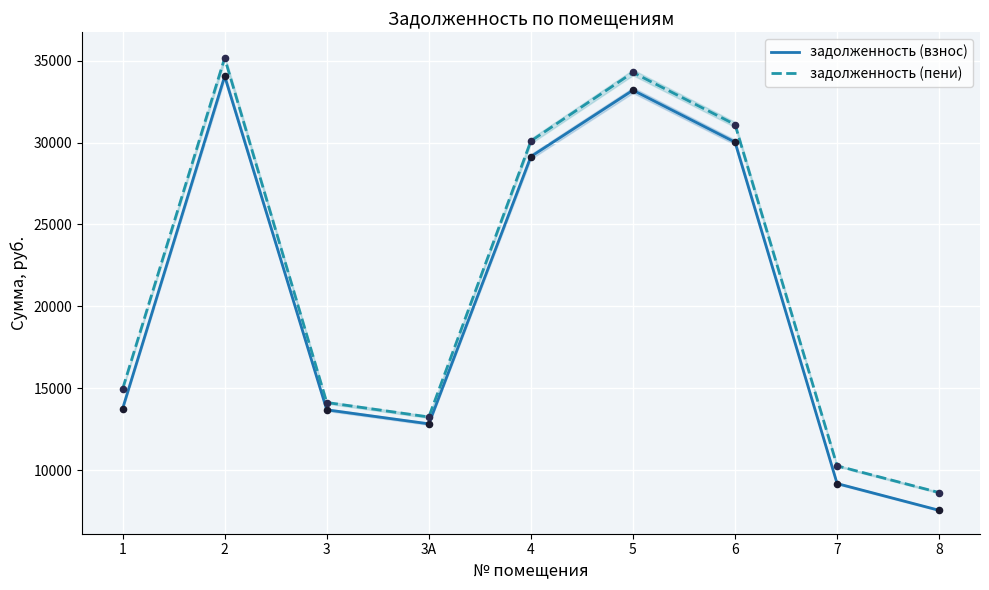

Which series contains the highest Y value?

задолженность (пени)